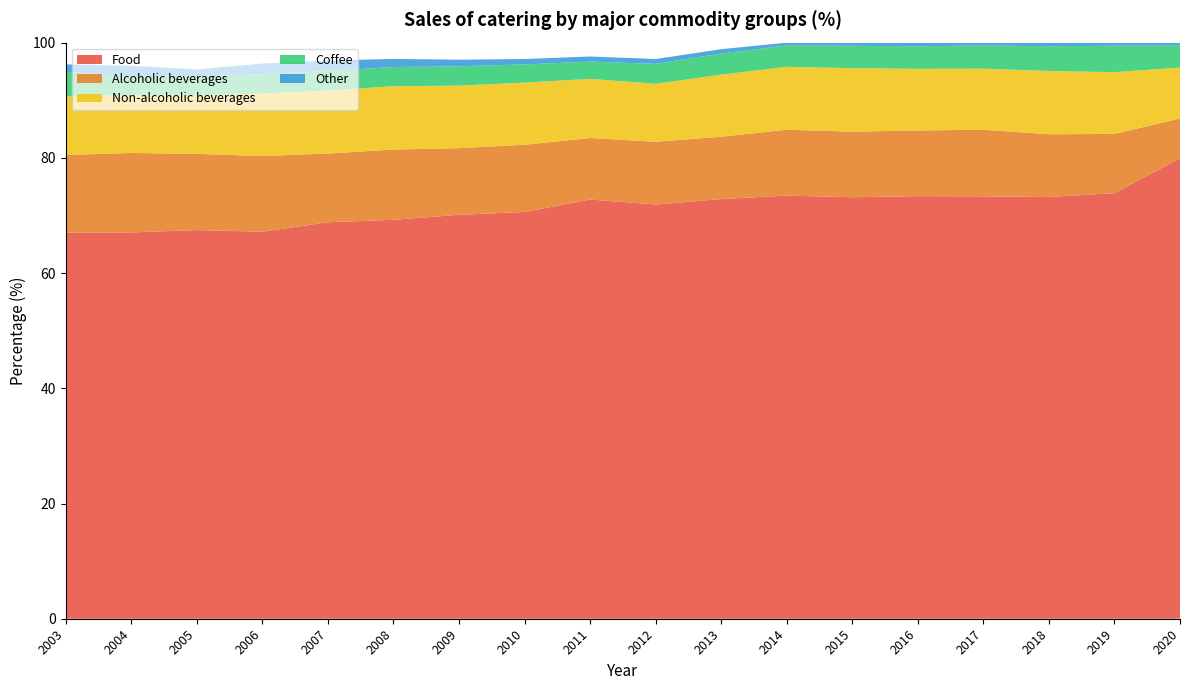

Reading right to left, list all the values displayed in this chart.

Food: 2020=79.9	2019=73.9	2018=73.2	2017=73.3	2016=73.4	2015=73.2	2014=73.4	2013=72.9	2012=71.9	2011=72.8	2010=70.6	2009=70.1	2008=69.2	2007=68.8	2006=67.2	2005=67.5	2004=67.1	2003=67.0
Alcoholic beverages: 2020=6.9	2019=10.3	2018=10.9	2017=11.6	2016=11.4	2015=11.4	2014=11.4	2013=10.8	2012=10.9	2011=10.7	2010=11.7	2009=11.6	2008=12.2	2007=11.9	2006=13.1	2005=13.2	2004=13.8	2003=13.5
Non-alcoholic beverages: 2020=8.8	2019=10.7	2018=11.0	2017=10.6	2016=10.7	2015=11.0	2014=10.9	2013=10.8	2012=10.1	2011=10.3	2010=10.8	2009=10.8	2008=11.0	2007=10.9	2006=10.9	2005=10.2	2004=10.0	2003=10.2
Coffee: 2020=3.8	2019=4.6	2018=4.3	2017=4.0	2016=3.9	2015=3.9	2014=3.7	2013=3.7	2012=3.5	2011=3.0	2010=3.2	2009=3.4	2008=3.3	2007=3.4	2006=3.4	2005=3.3	2004=3.2	2003=4.2
Other: 2020=0.5	2019=0.6	2018=0.6	2017=0.5	2016=0.6	2015=0.6	2014=0.5	2013=0.8	2012=0.8	2011=0.9	2010=0.9	2009=1.1	2008=1.4	2007=1.8	2006=1.8	2005=1.3	2004=1.9	2003=1.3